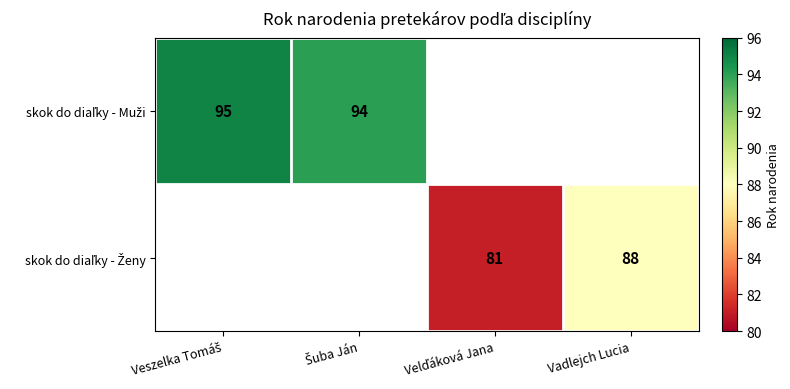

Which label corresponds to the largest value in the chart?

Veszelka Tomáš